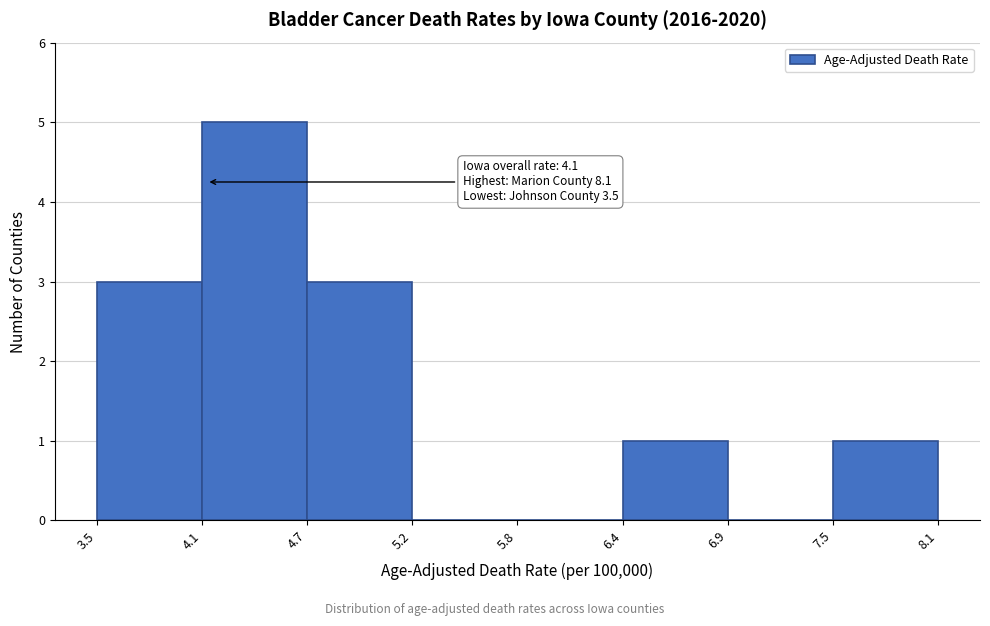

Which range on the x-axis has the tallest bar?

4.1 to 4.7